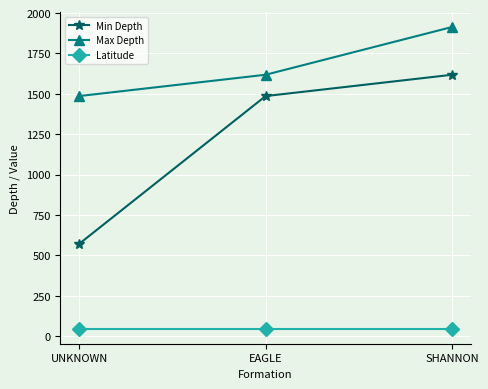

Which label corresponds to the largest value in the chart?

SHANNON